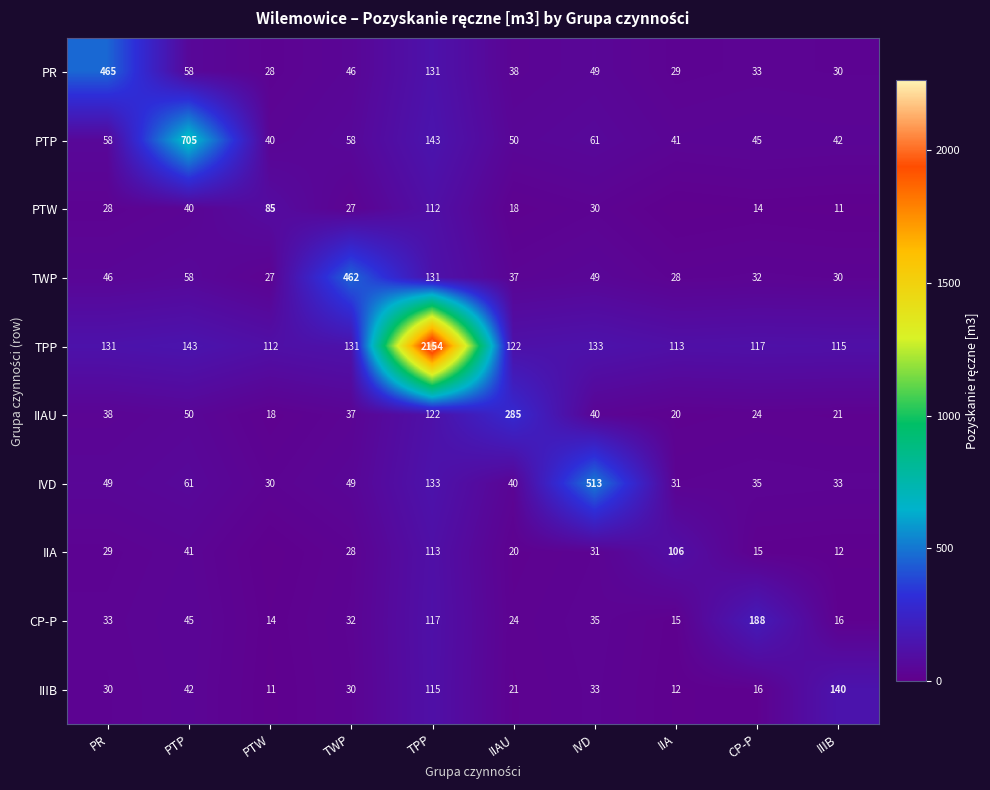

How many data points in TWP are less than 46?

5